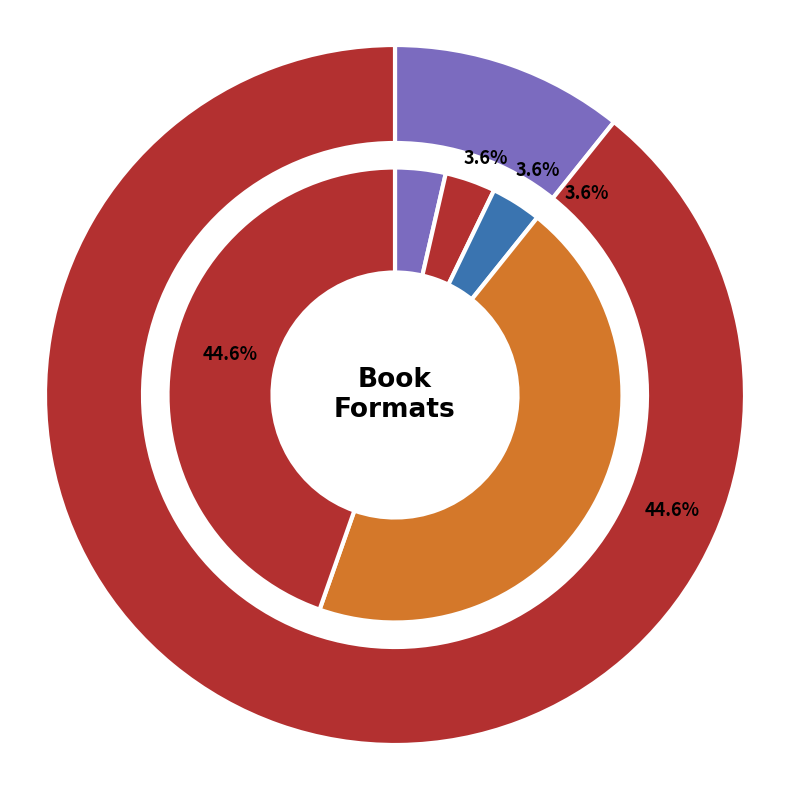

True or false: Festival of Colors (Board Book) accounts for 17% of the total.

False